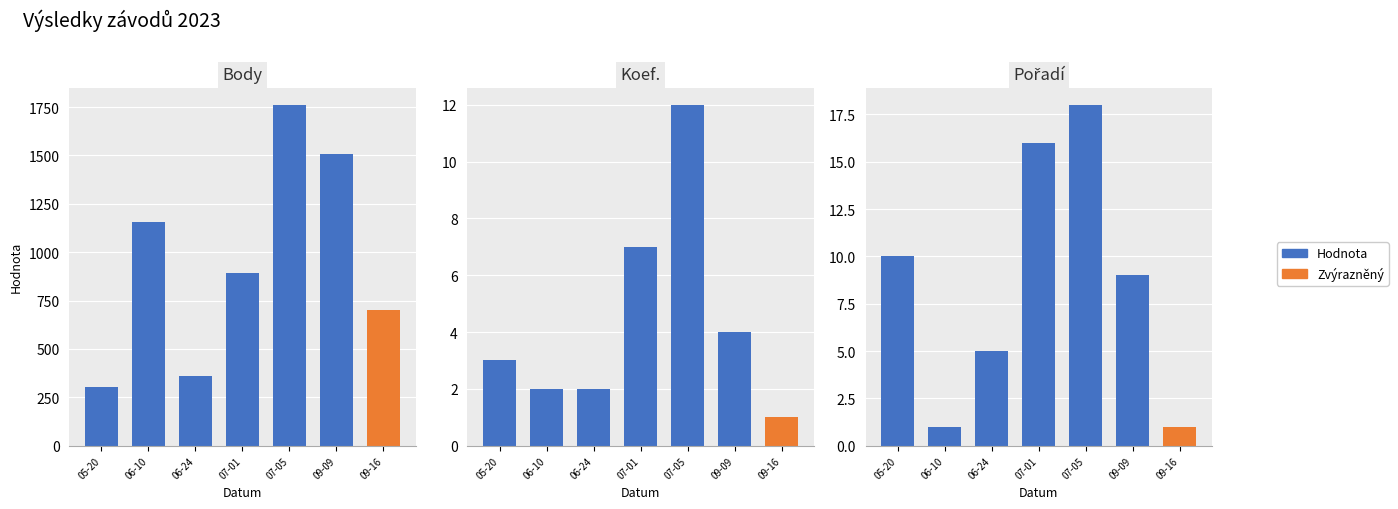

At which category is the sum across all series the highest?

07-05